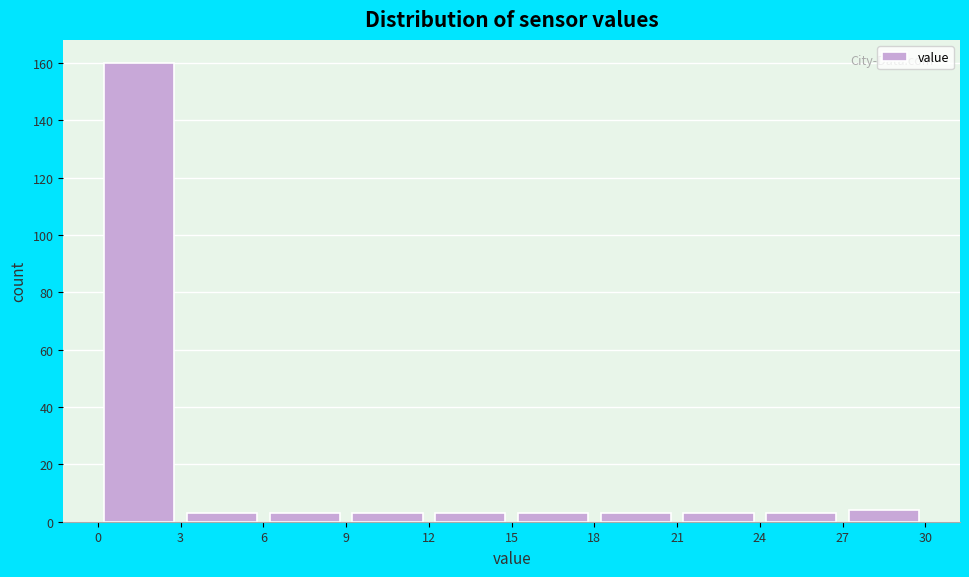

Reading left to right, list every bar in this chart as the range it spans on the x-axis followed by its height. The values are not printed on the chart, so give them approximately, as read against the axis.

0 to 3: 160
3 to 6: 4
6 to 9: 4
9 to 12: 4
12 to 15: 4
15 to 18: 4
18 to 21: 4
21 to 24: 4
24 to 27: 4
27 to 30: 4